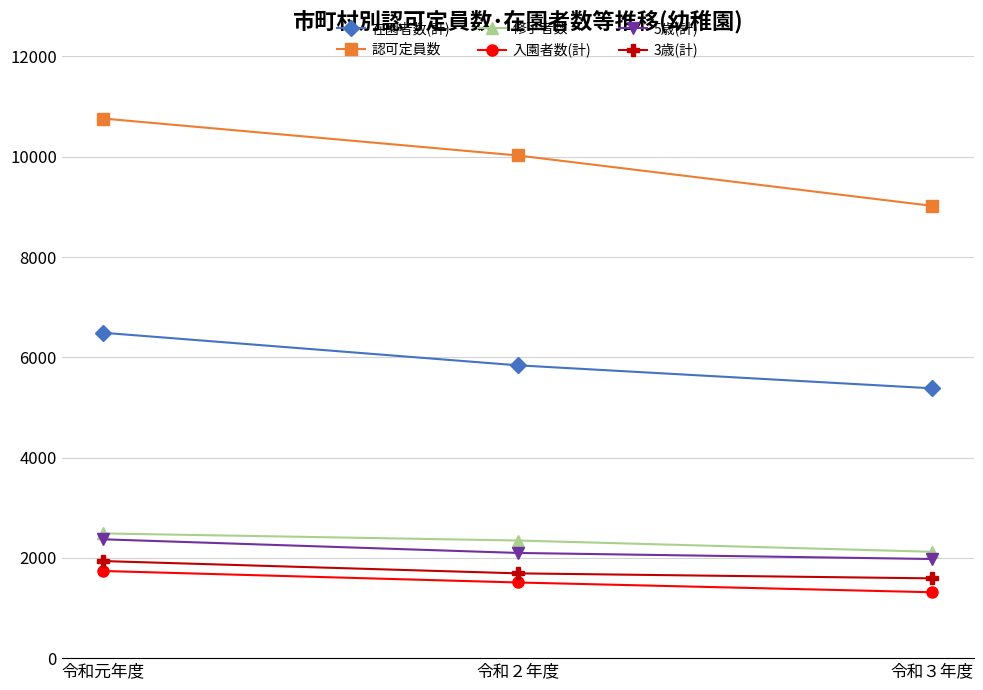

True or false: 5歳(計) has a value of 738 at 令和元年度.

False